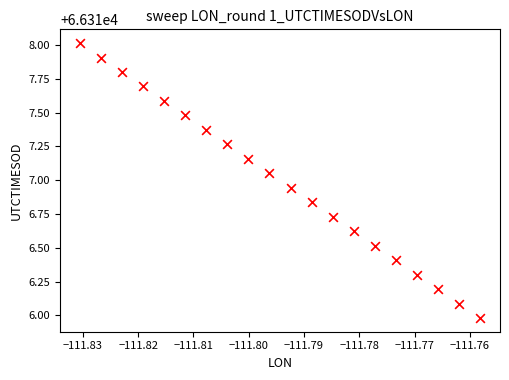

What is the range of Y values (max minus min)?

2.0